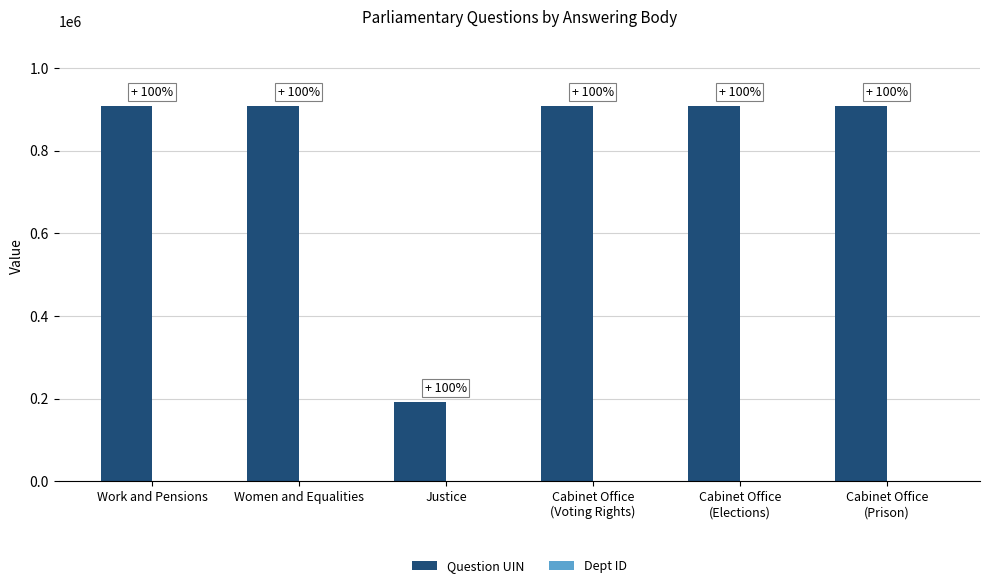

Which series has the largest total across all categories?

Question UIN